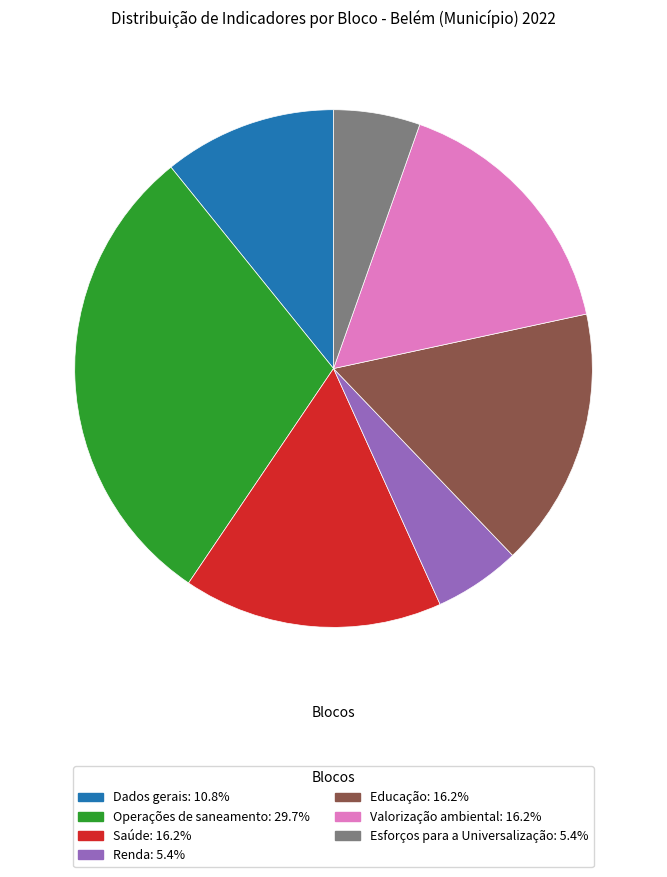

Is it true that Operações de saneamento is 30% of the pie?

True